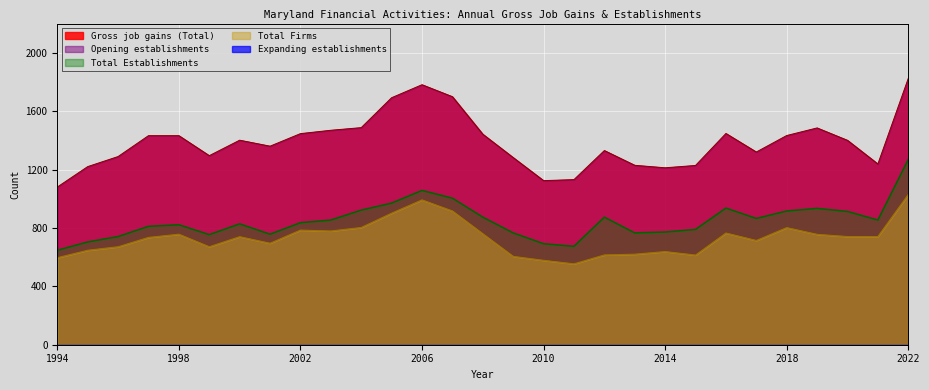

True or false: Total Establishments and Total Firms cross at least once.

False